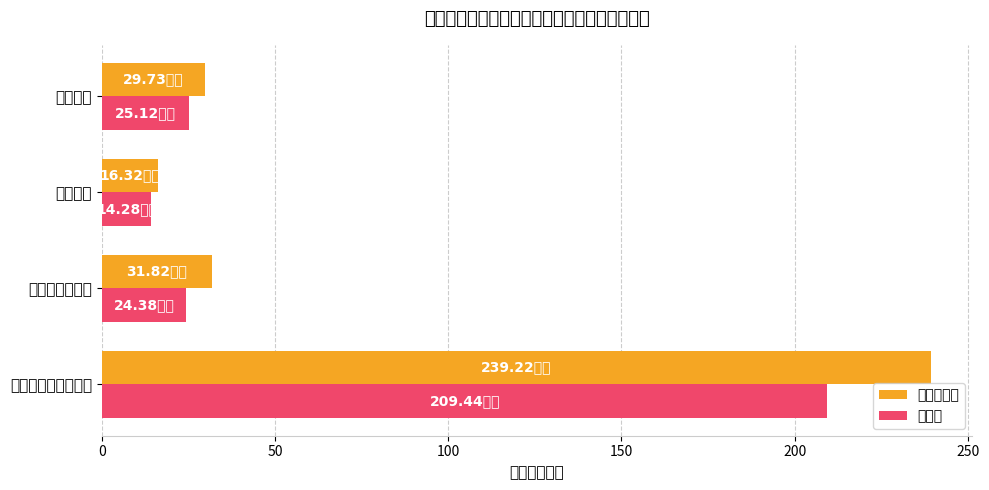

How many groups of bars are there?

4